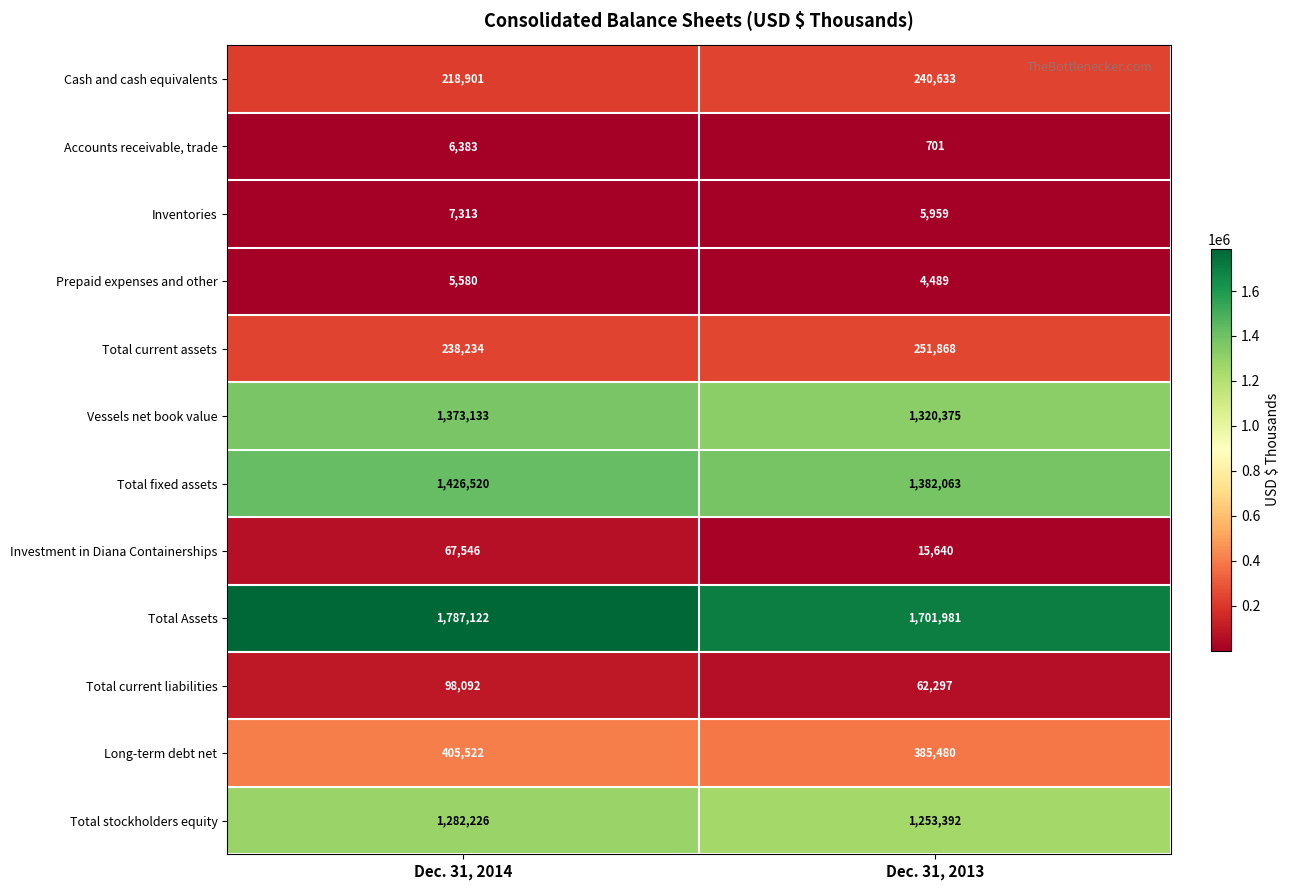

How many series are shown in this chart?

12